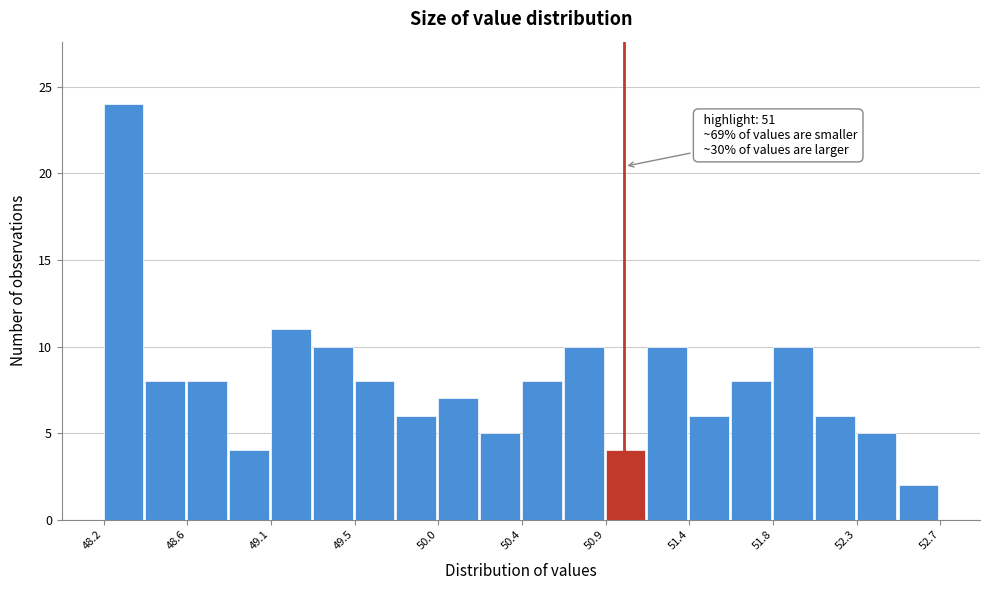

Over which range of the x-axis is the bar tallest?

48.20 to 48.40